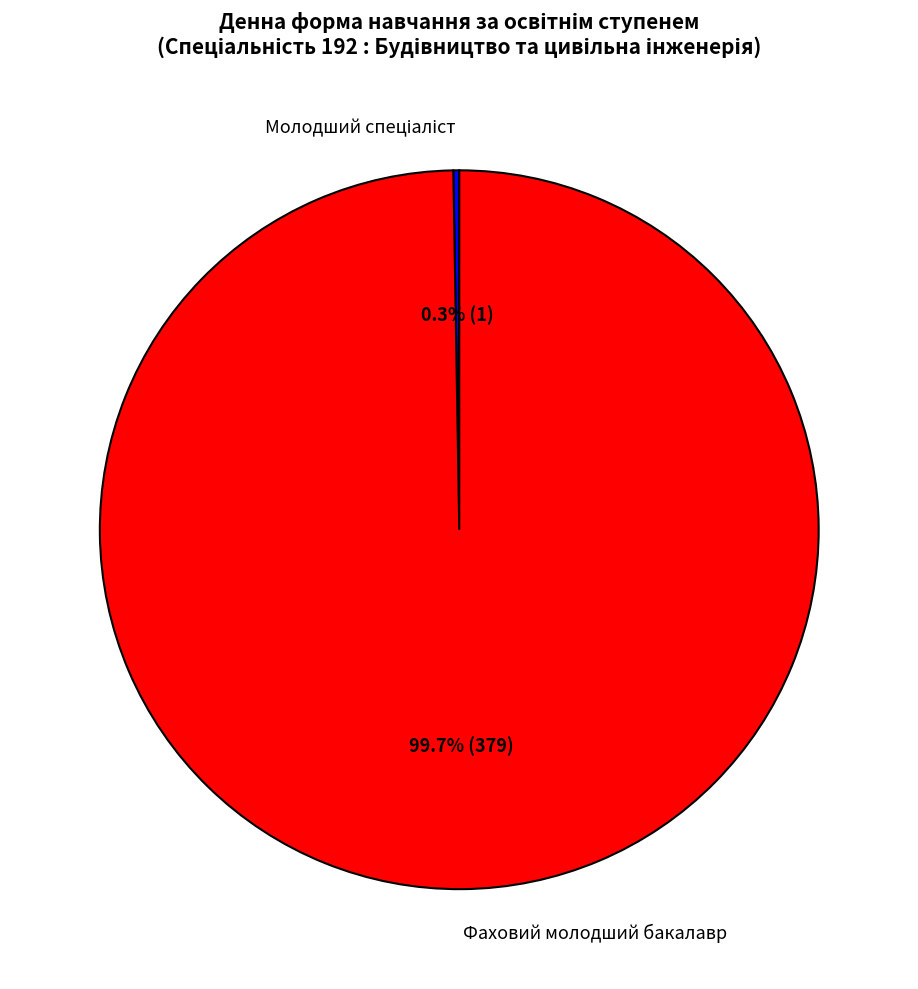

What is the largest slice in the pie chart?

Фаховий молодший бакалавр